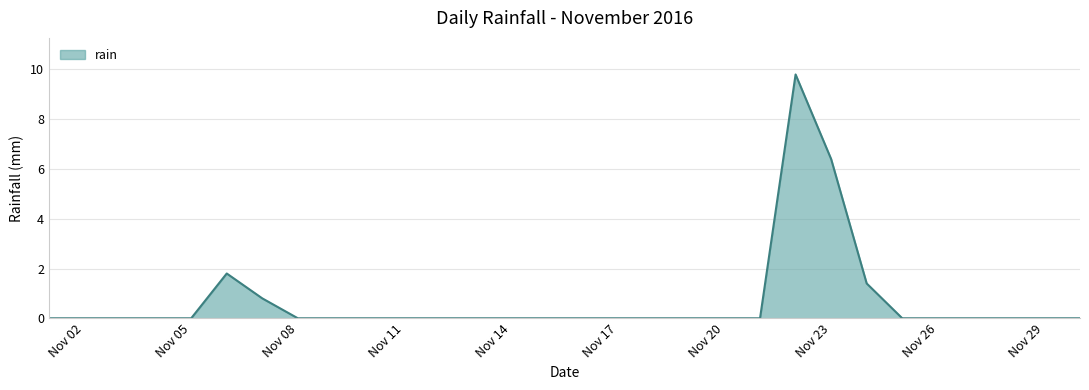

What is the maximum value shown in the chart?

9.8